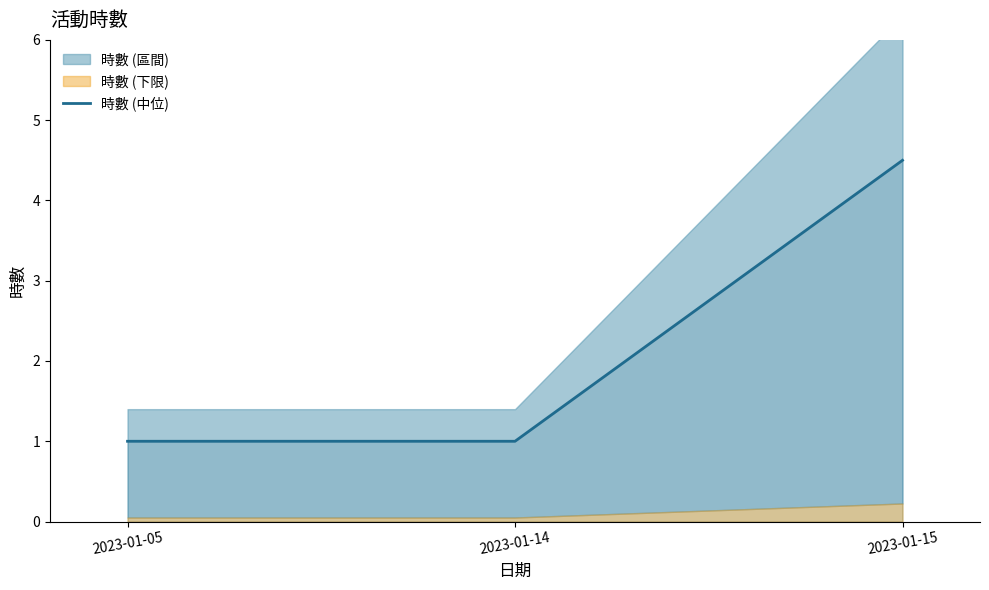

List the labels in order of value, smallest first.

2023-01-05, 2023-01-14, 2023-01-15